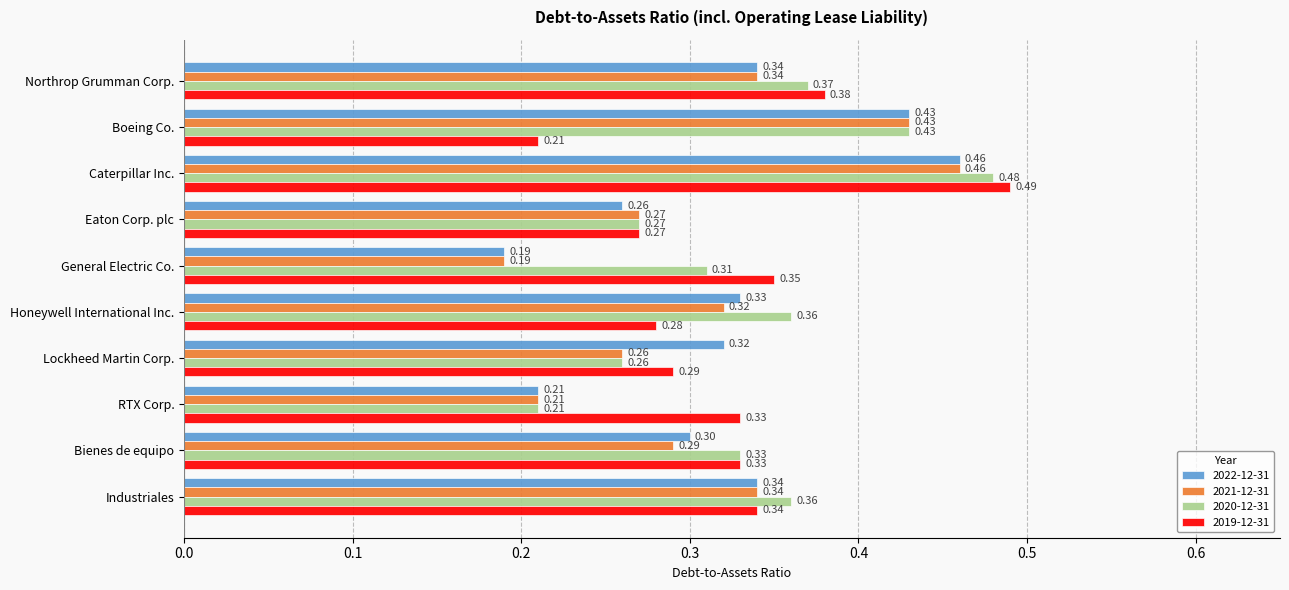

Between Honeywell International Inc. and Bienes de equipo, which series saw the biggest shift?

2019-12-31